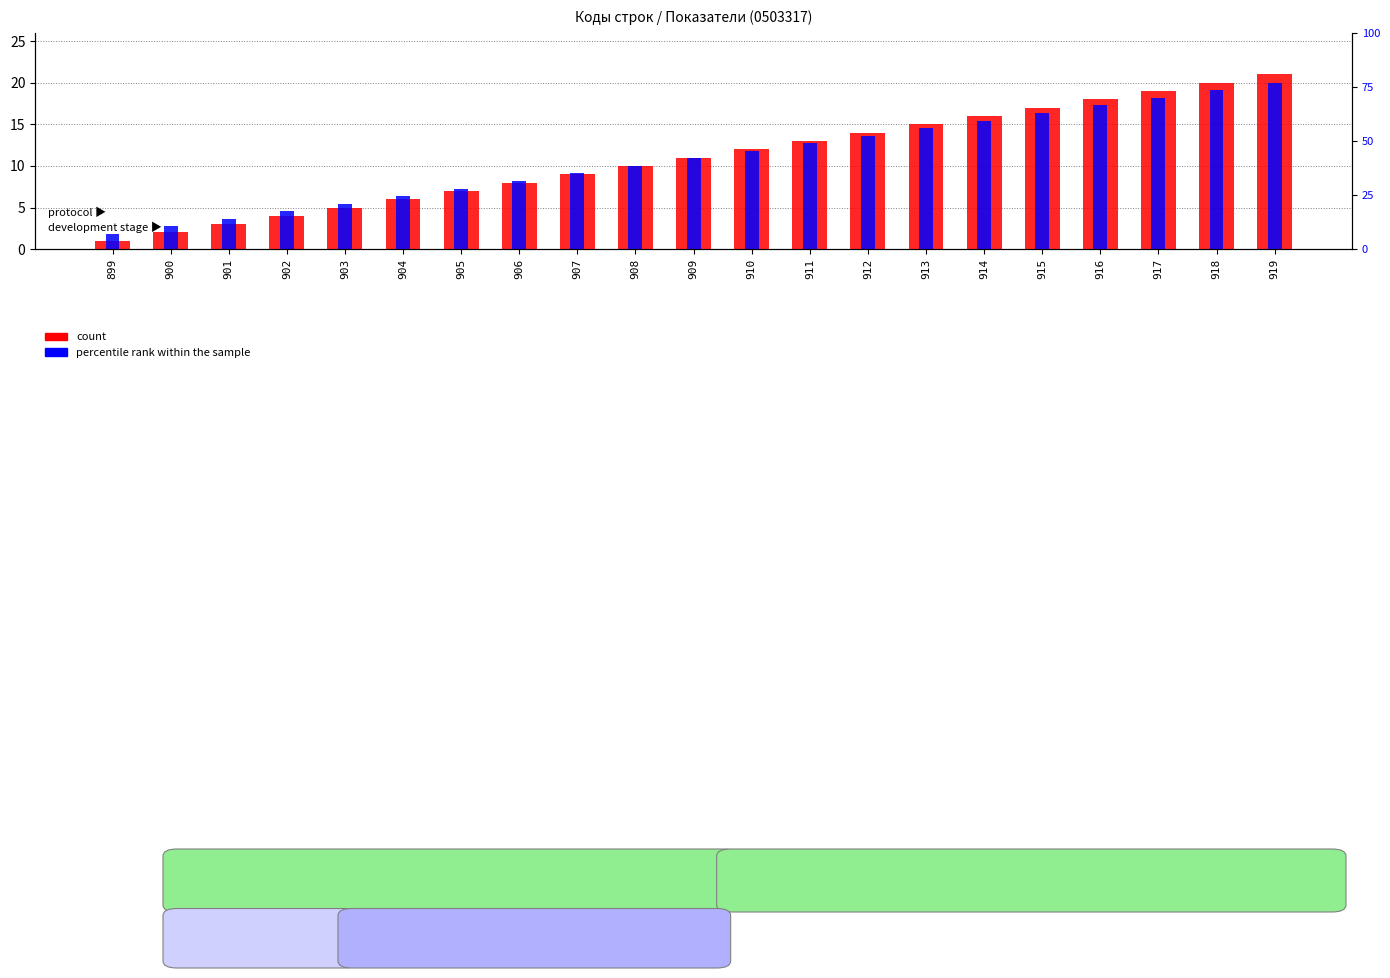

List the series in order of their overall mean, lowest first.

percentile rank within the sample, count